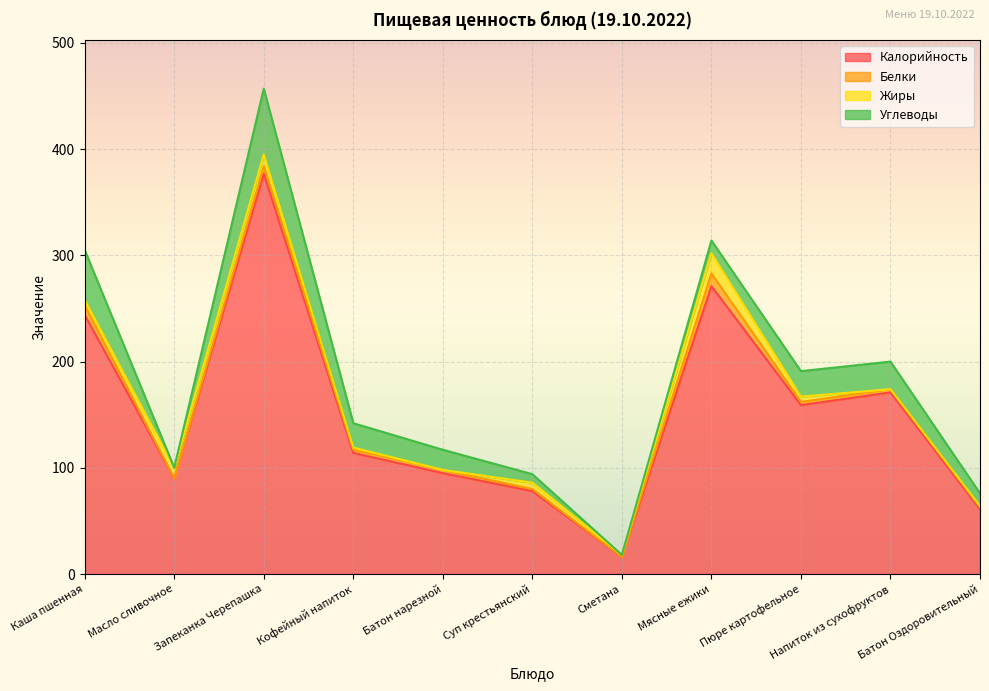

True or false: Белки has more than 2 points higher than both neighbors.

False